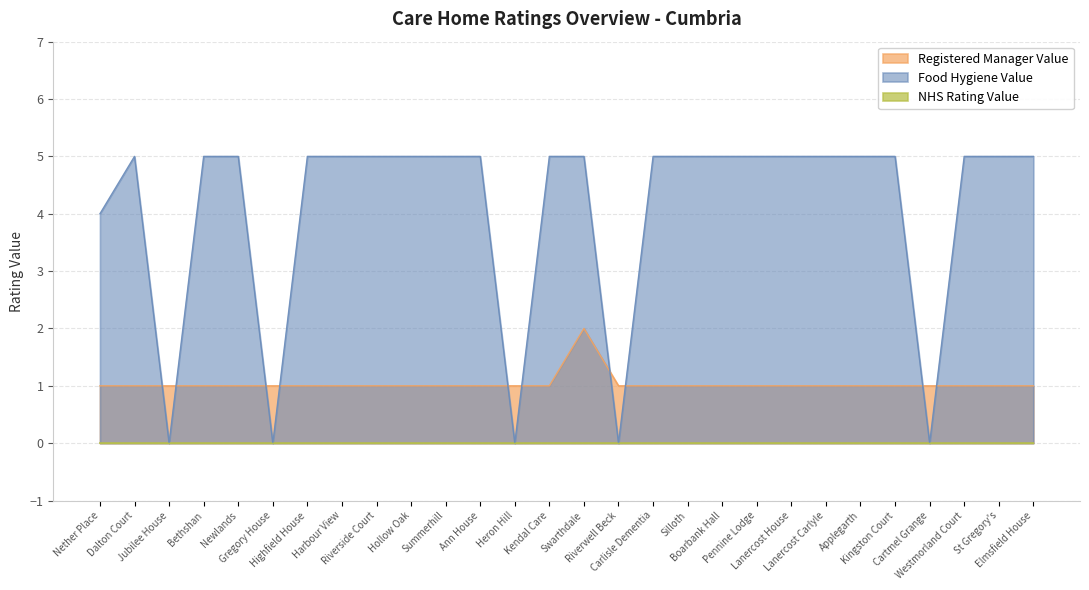

Where is the first local maximum for Registered Manager Value?

Swarthdale